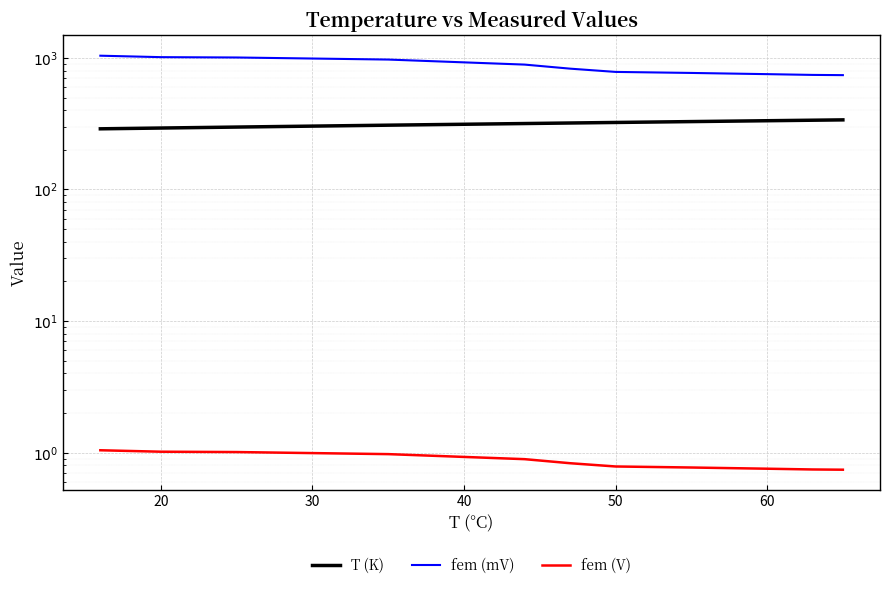

What is the approximate value of fem (V) at 40?

1.0